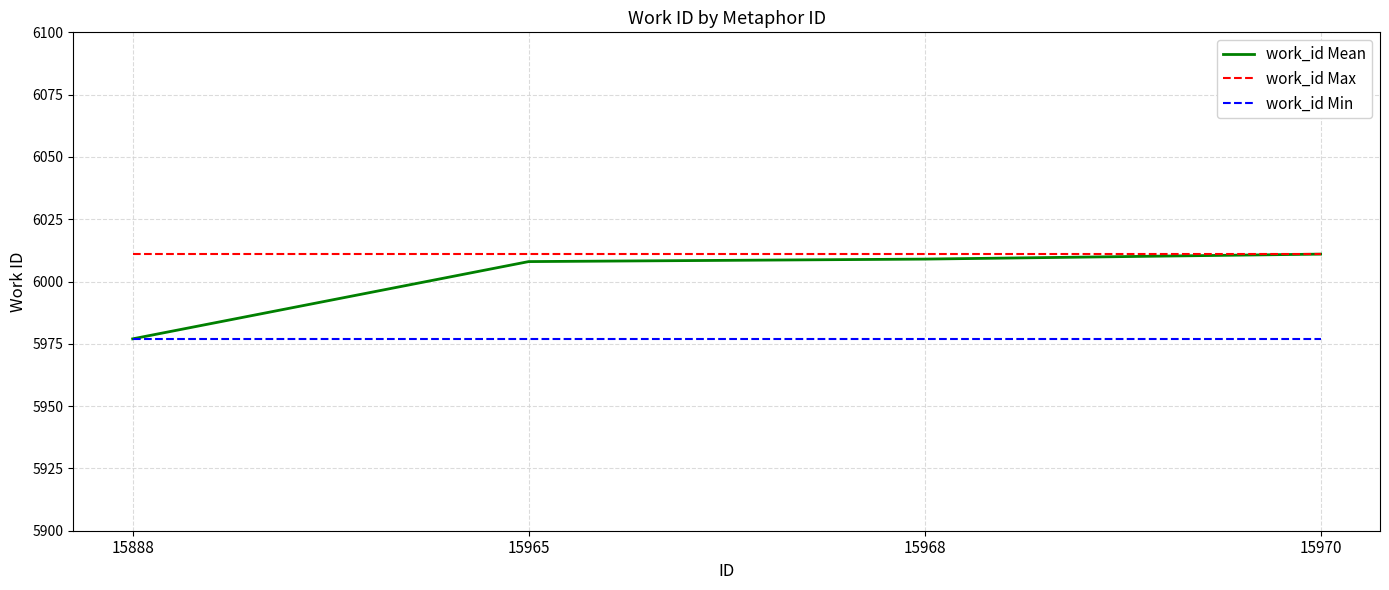

At how many categories does at least one series exceed 5985?

4